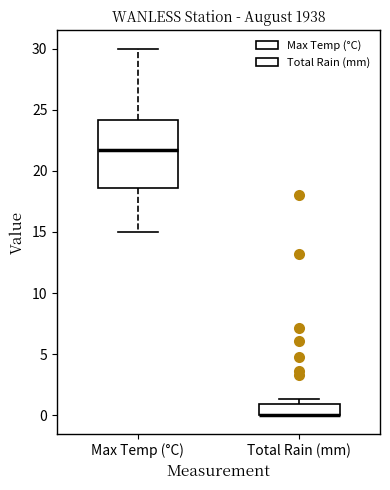

Where is the lower edge of the box for Max Temp (°C) on the y-axis? The values are not printed on the chart, so give them approximately, as read against the axis.

18.5